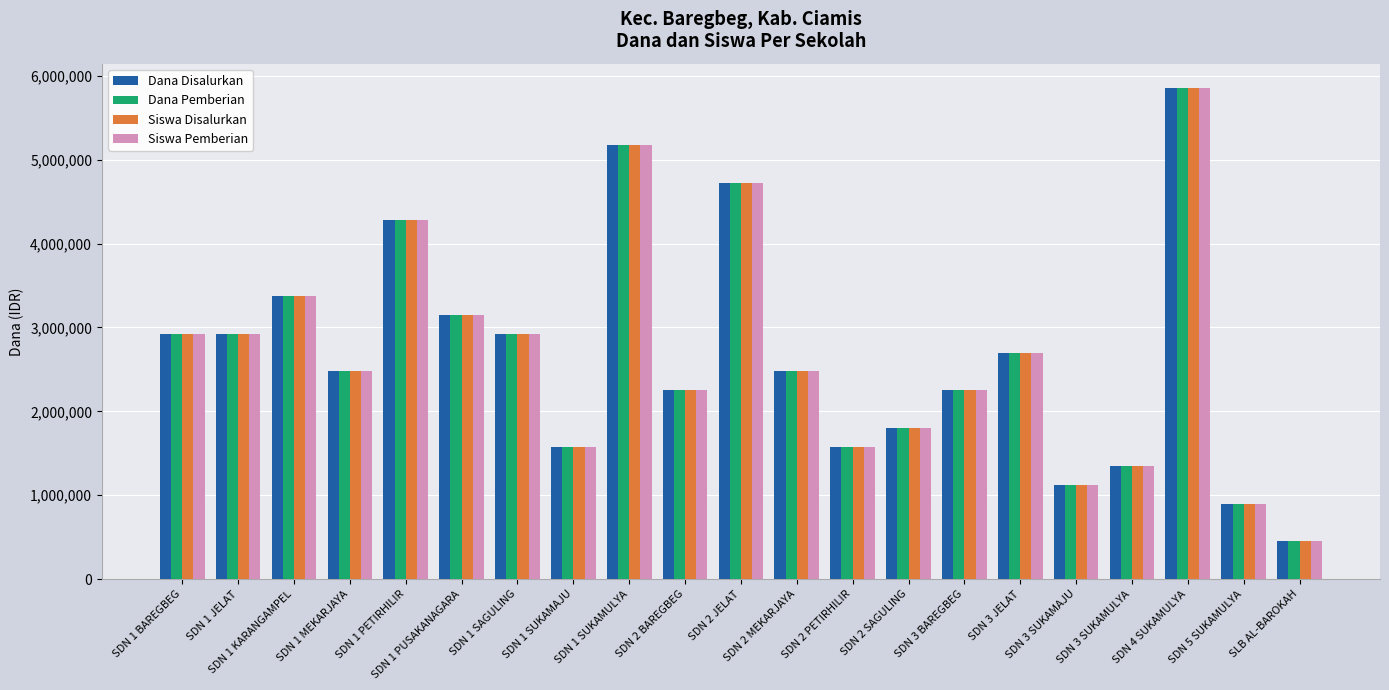

How many data points in Siswa Disalurkan are less than 2475000?

9